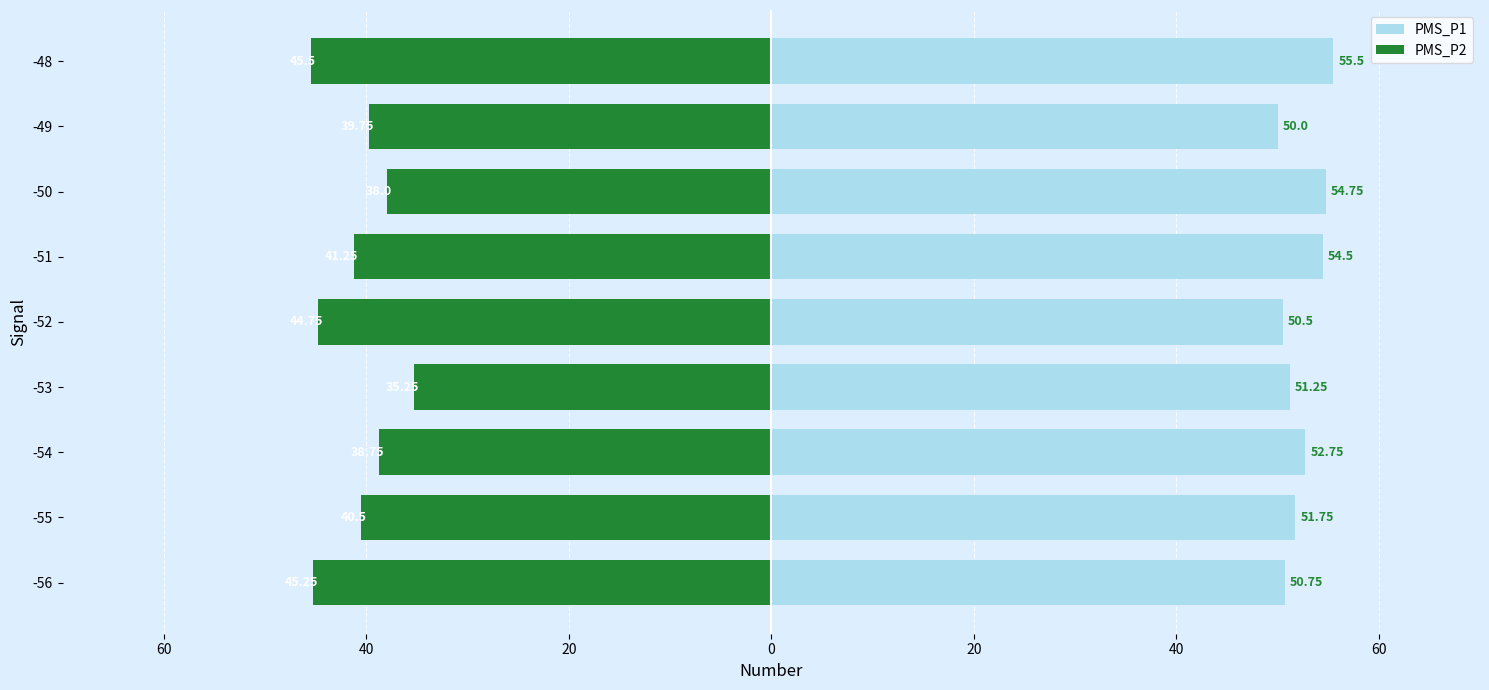

The PMS_P2 series shows -67.4 at -48. True or false?

False